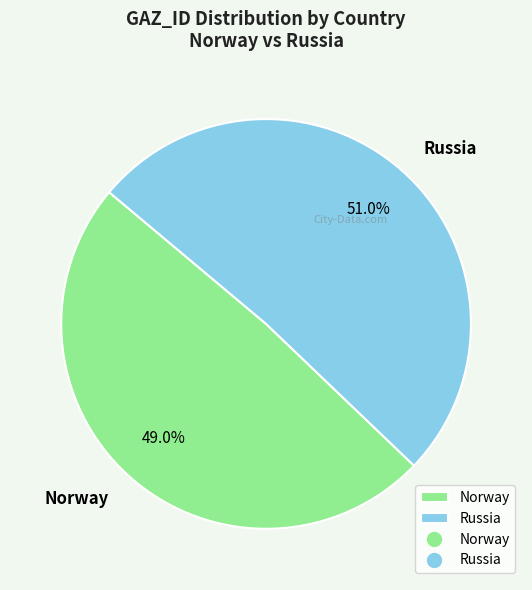

Rank the categories by value from highest to lowest.

Russia, Norway